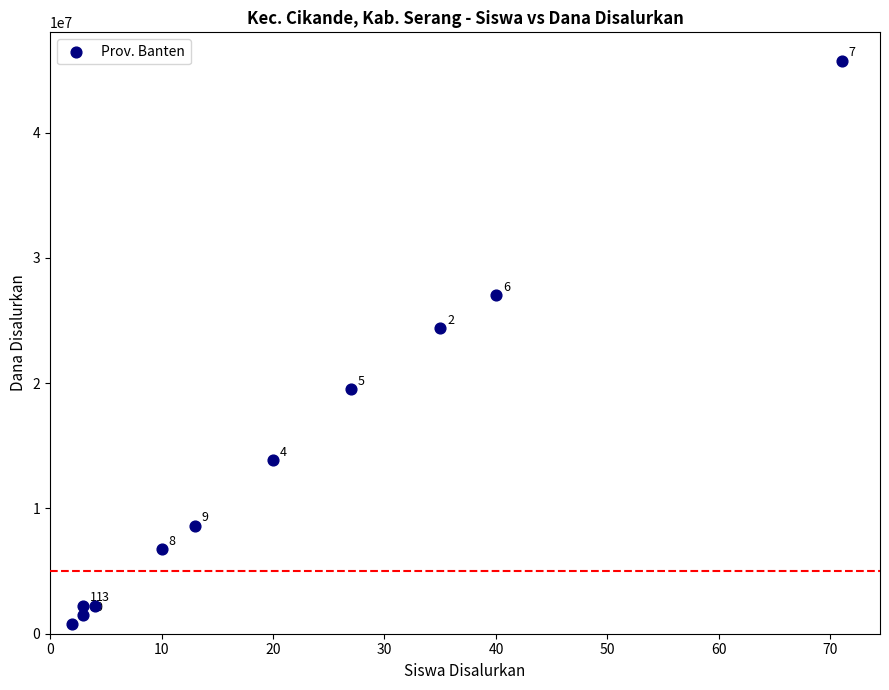

What Y value in the scatter plot is closest to 23250000?

24375000